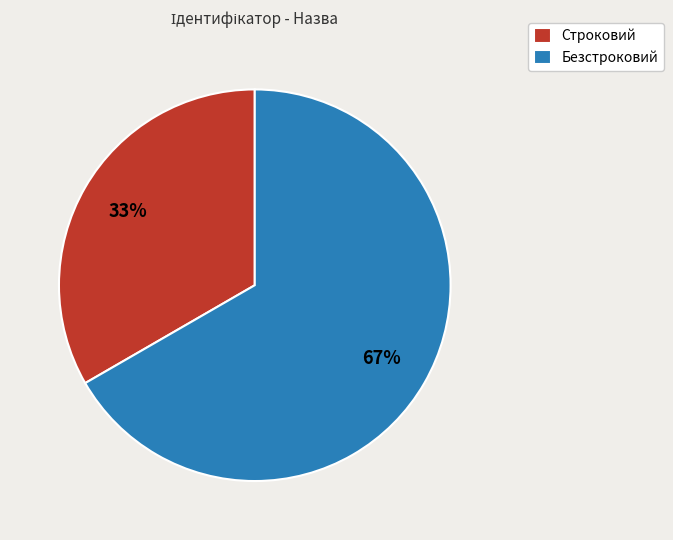

Is it true that Безстроковий is 67% of the pie?

True